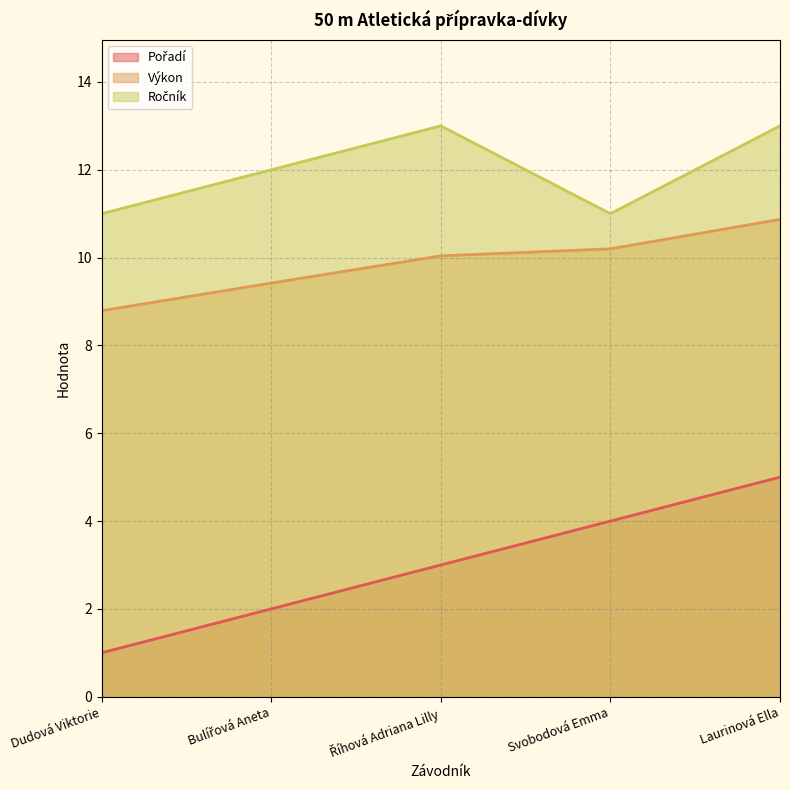

The Pořadí series shows 0.4 at Bulířová Aneta. True or false?

False